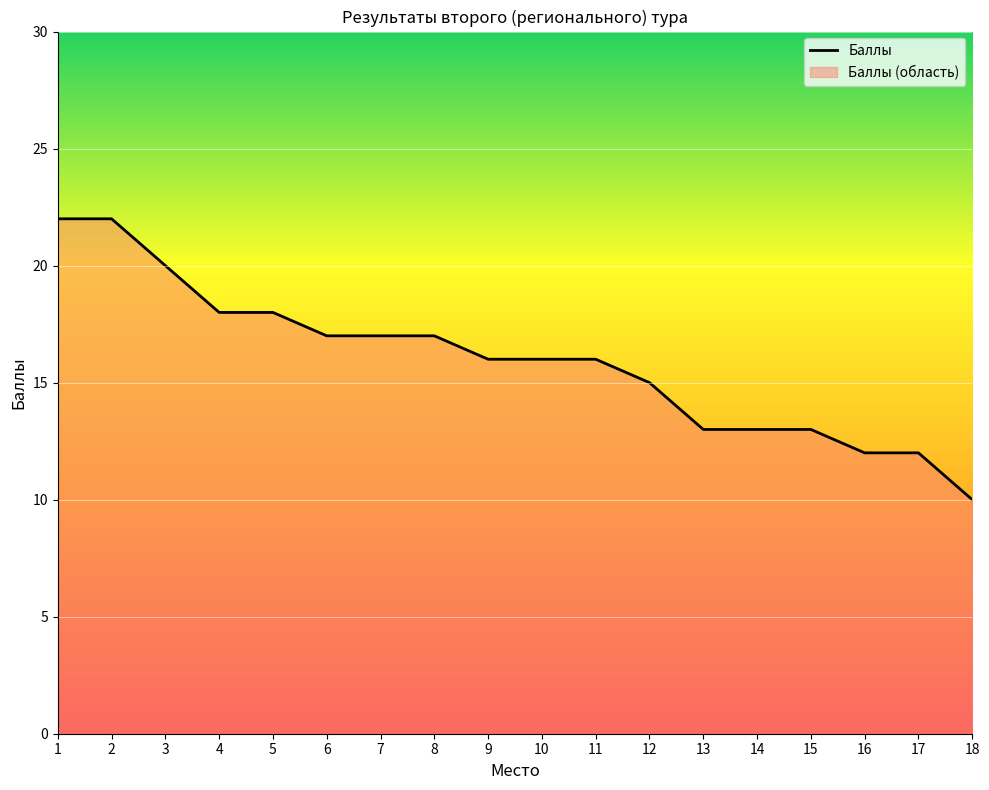

What is the value of the 10th point from the left?

16